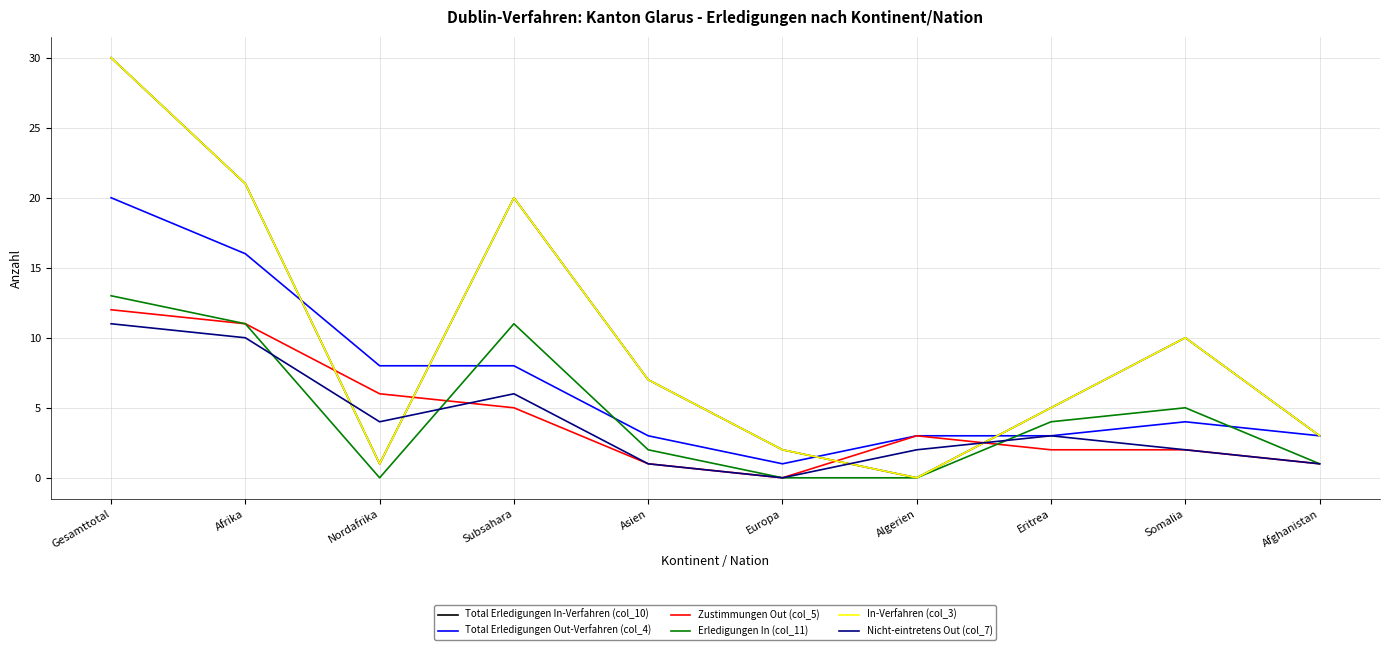

Reading left to right, what are all the values shown in this chart?

Total Erledigungen In-Verfahren (col_10): Gesamttotal=30	Afrika=21	Nordafrika=1	Subsahara=20	Asien=7	Europa=2	Algerien=0	Eritrea=5	Somalia=10	Afghanistan=3
Total Erledigungen Out-Verfahren (col_4): Gesamttotal=20	Afrika=16	Nordafrika=8	Subsahara=8	Asien=3	Europa=1	Algerien=3	Eritrea=3	Somalia=4	Afghanistan=3
Zustimmungen Out (col_5): Gesamttotal=12	Afrika=11	Nordafrika=6	Subsahara=5	Asien=1	Europa=0	Algerien=3	Eritrea=2	Somalia=2	Afghanistan=1
Erledigungen In (col_11): Gesamttotal=13	Afrika=11	Nordafrika=0	Subsahara=11	Asien=2	Europa=0	Algerien=0	Eritrea=4	Somalia=5	Afghanistan=1
In-Verfahren (col_3): Gesamttotal=30	Afrika=21	Nordafrika=1	Subsahara=20	Asien=7	Europa=2	Algerien=0	Eritrea=5	Somalia=10	Afghanistan=3
Nicht-eintretens Out (col_7): Gesamttotal=11	Afrika=10	Nordafrika=4	Subsahara=6	Asien=1	Europa=0	Algerien=2	Eritrea=3	Somalia=2	Afghanistan=1